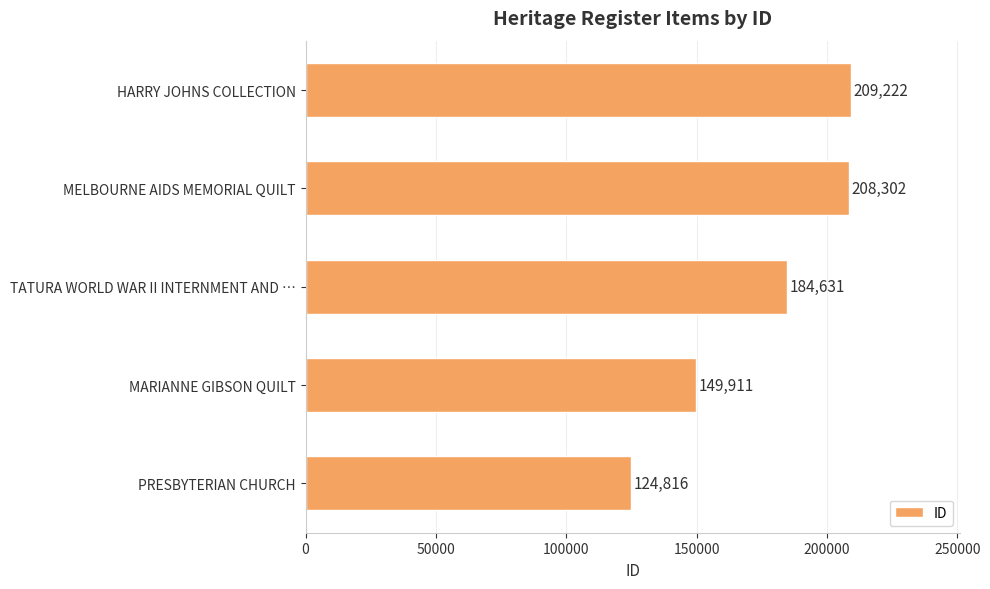

Are the bars grouped side by side (vs. stacked)?

No